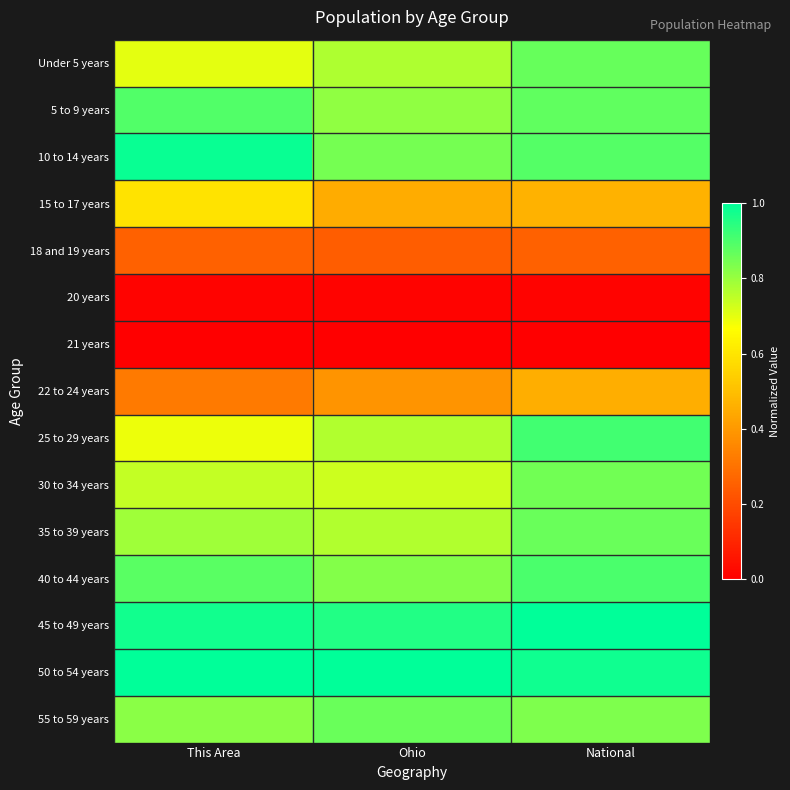

How many categories are shown in the chart?

3